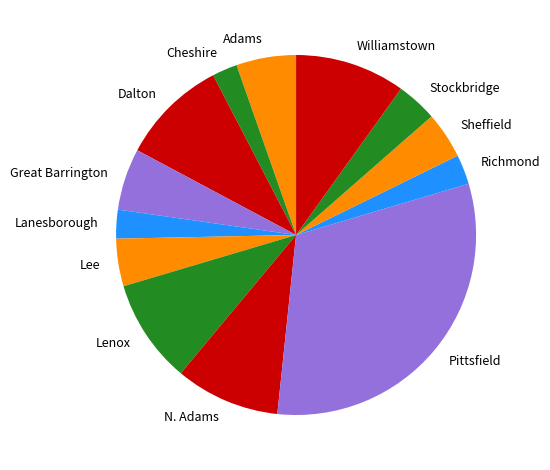

How many slices are in this pie chart?

13